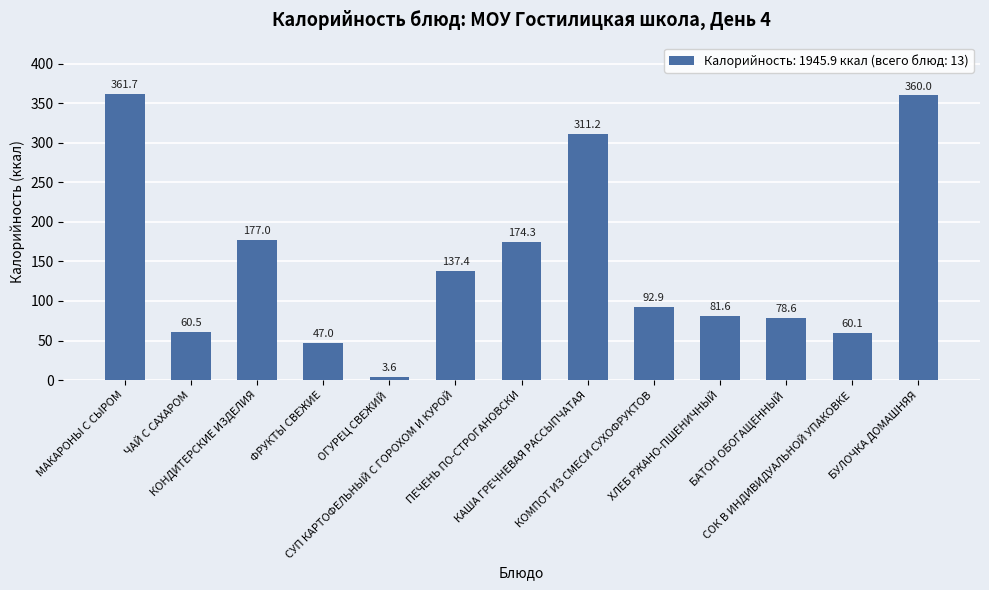

What is the label of the 12th bar from the right?

ЧАЙ С САХАРОМ